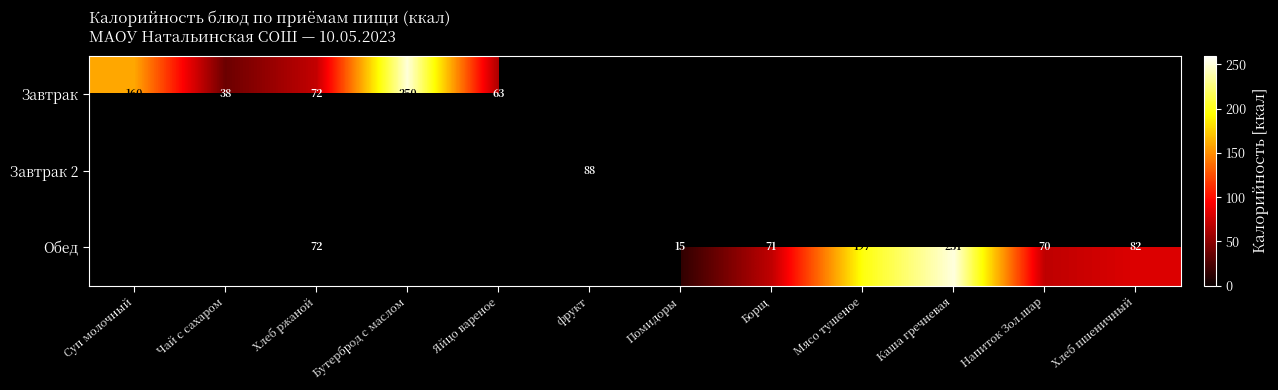

Is it true that Обед equals 24 at Хлеб пшеничный?

False